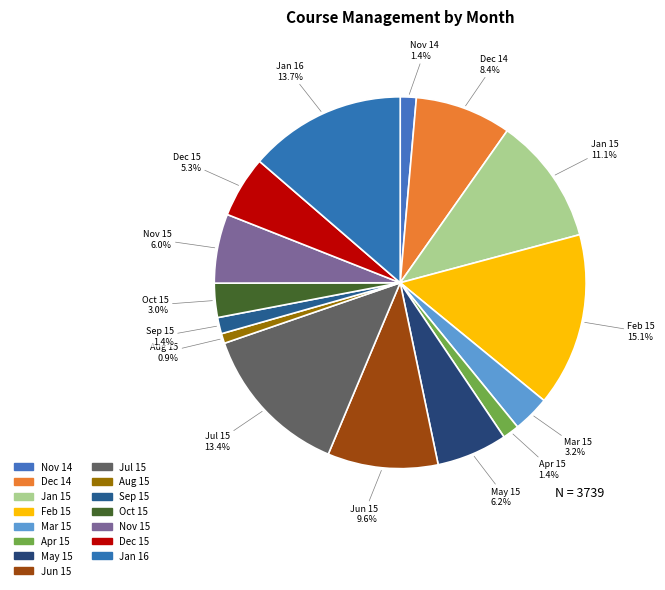

What is the largest slice in the pie chart?

Feb 15